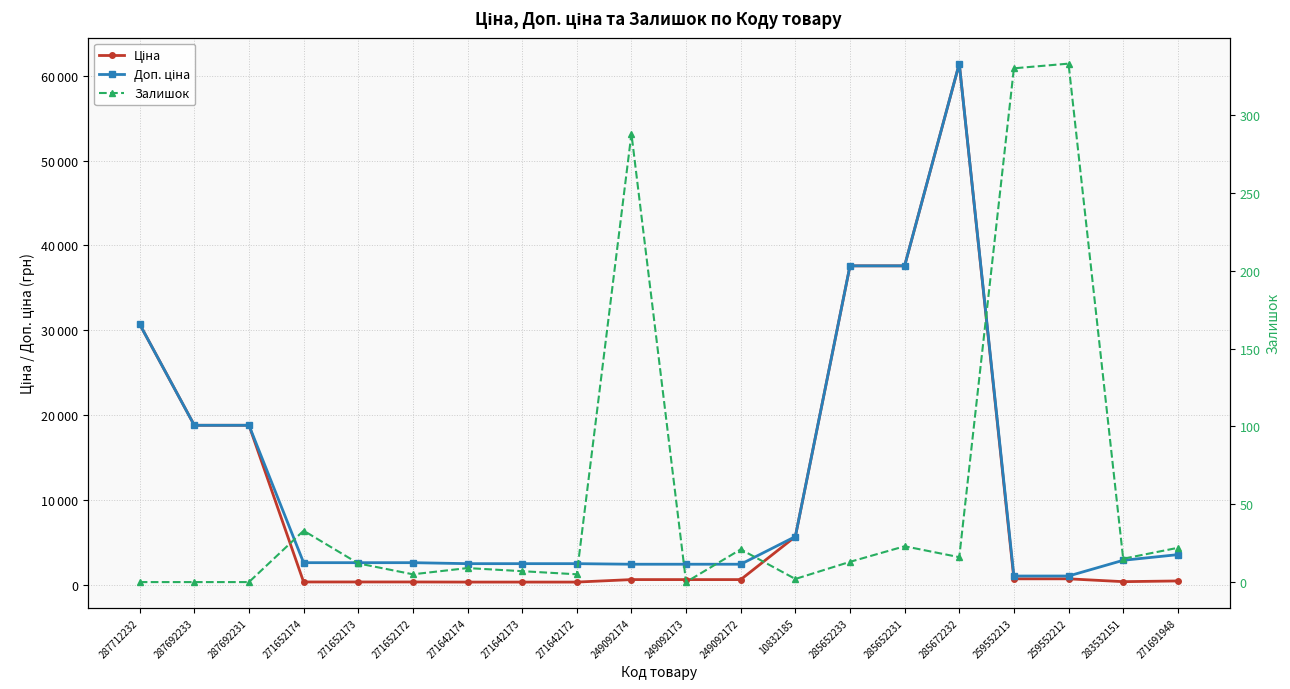

How many values in Залишок are above zero?

16